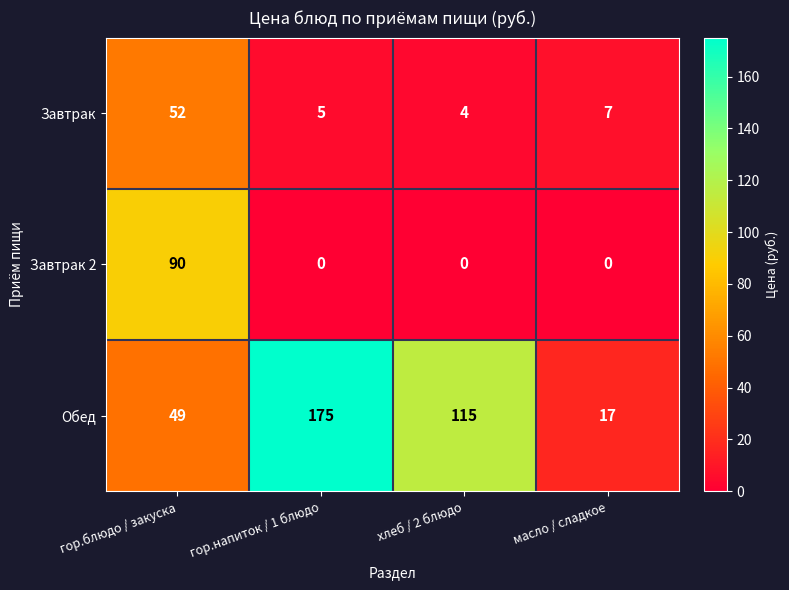

What is the difference between the maximum and second lowest values in the Обед series?

126